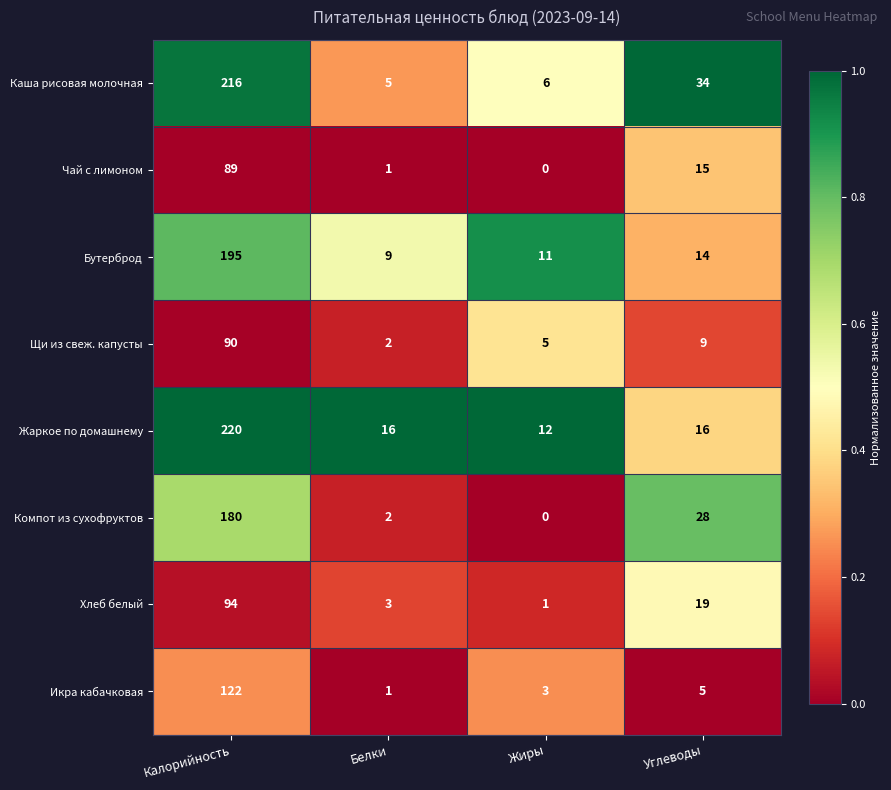

Count the number of data series in this chart.

8